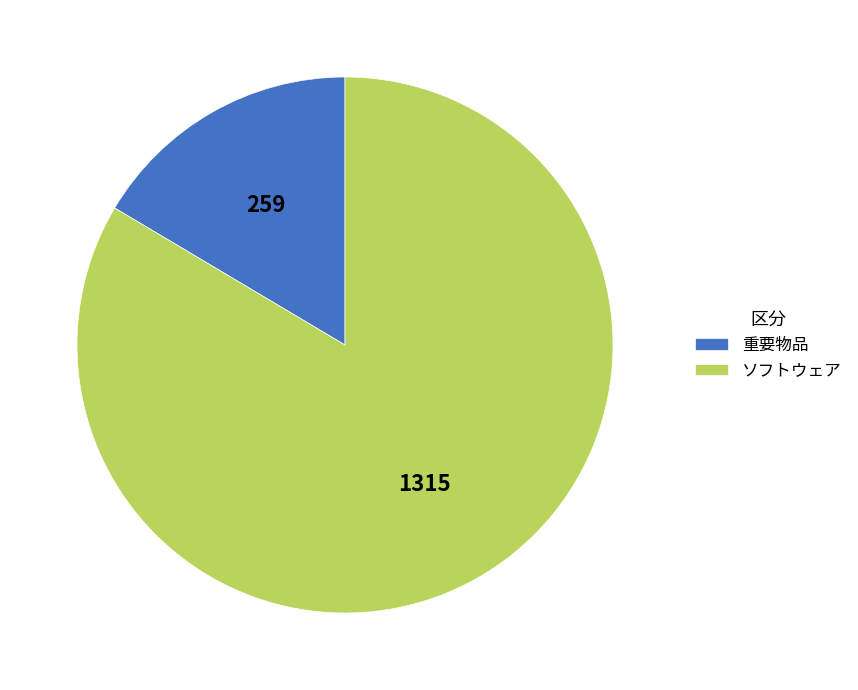

Count the number of slices in the pie.

2